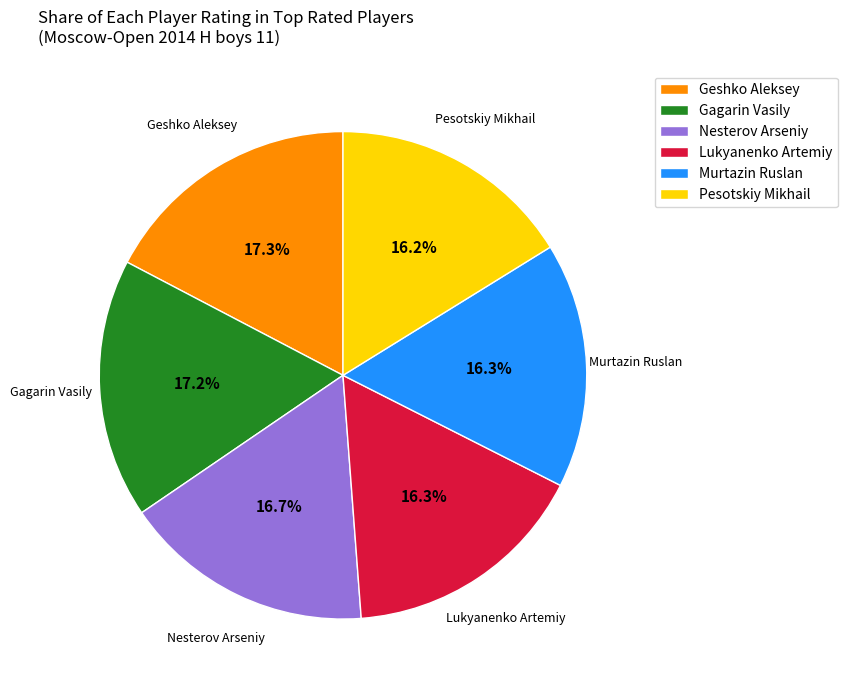

What is the total percentage of Murtazin Ruslan and Lukyanenko Artemiy?

32.6%